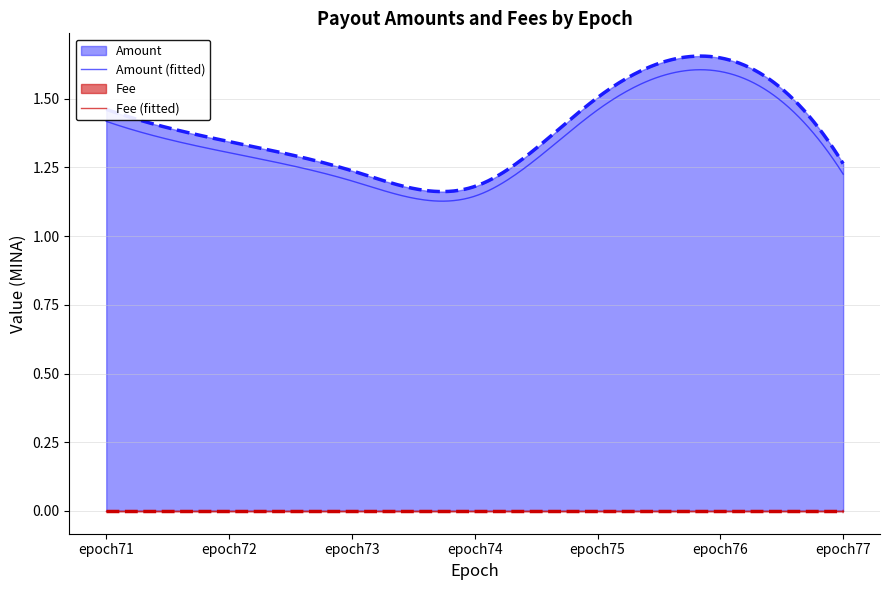

What are all the series names shown in the legend?

Amount, Amount (fitted), Fee, Fee (fitted)